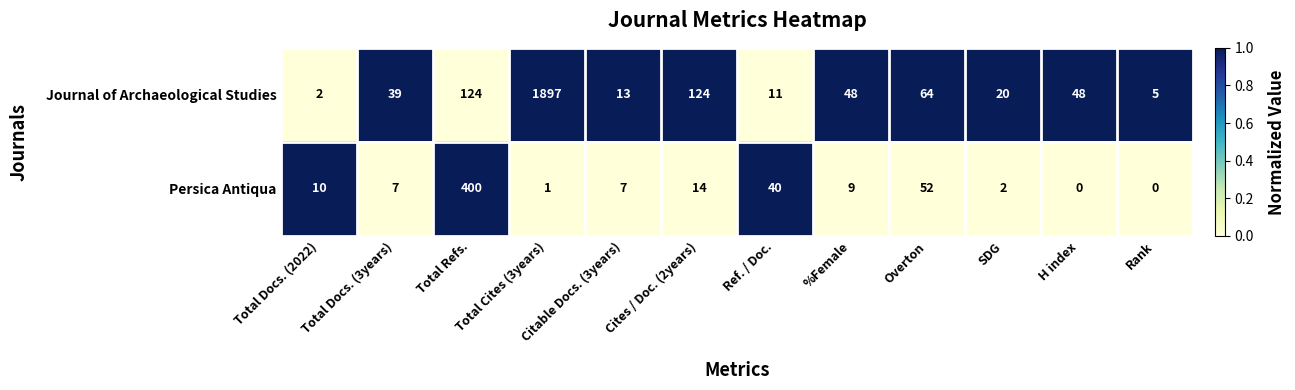

The Persica Antiqua series shows 9 at %Female. True or false?

True